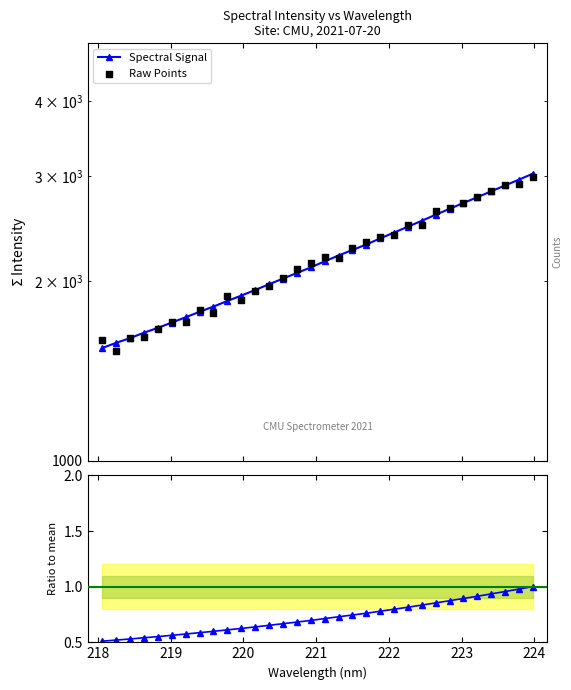

Which series has the largest Y range (max minus min)?

Spectral Signal